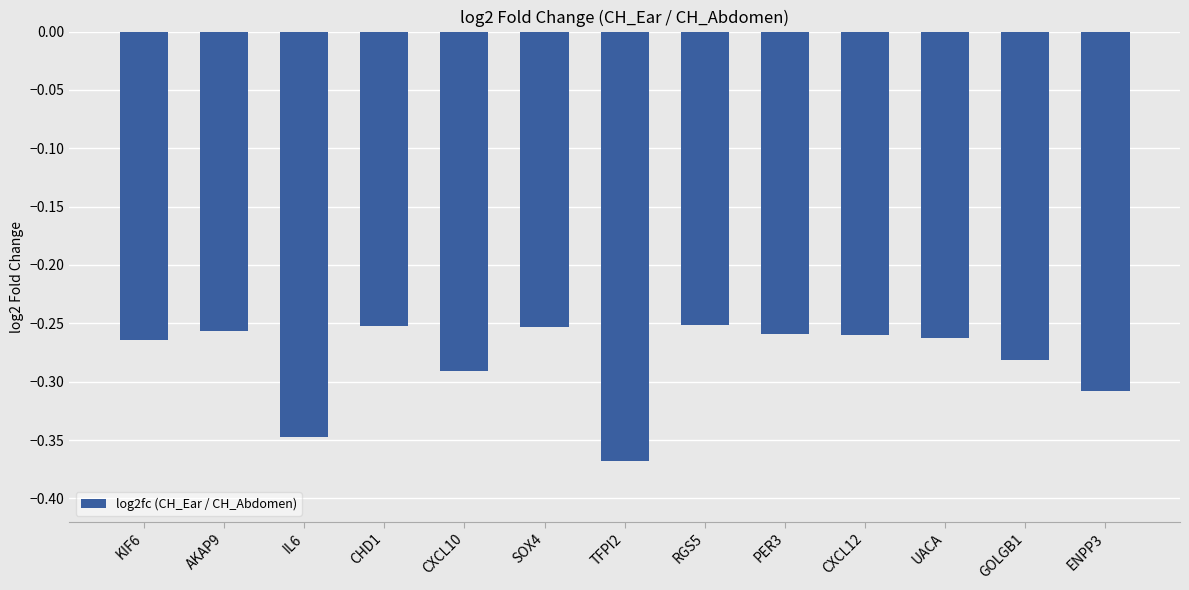

True or false: the data shows -0.1 at PER3.

False